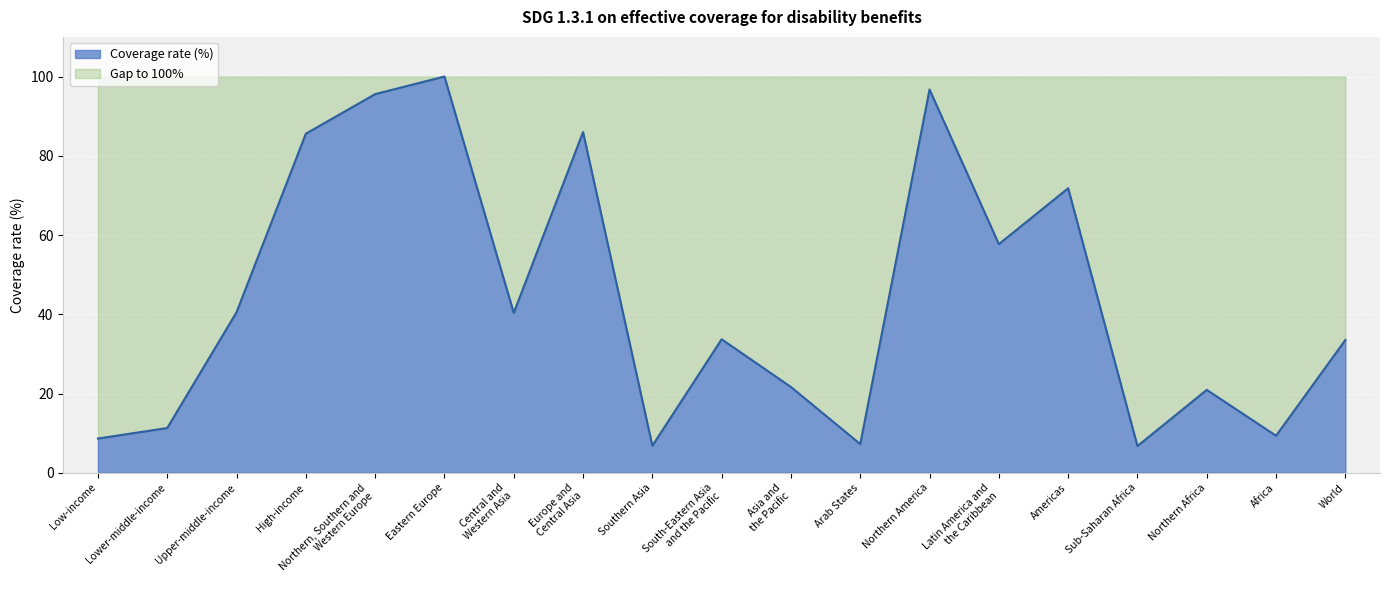

Reading left to right, extract all data points from this chart.

8.6	11.3	40.5	85.6	95.6	100.0	40.4	86.0	6.8	33.7	21.6	7.2	96.7	57.7	71.8	6.7	20.9	9.3	33.5